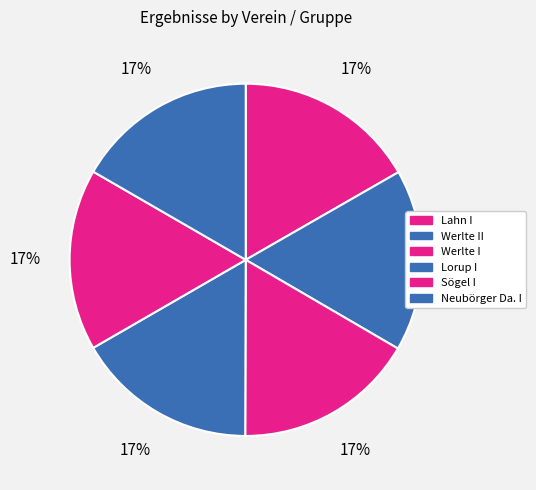

Which slice is the largest?

Lahn I